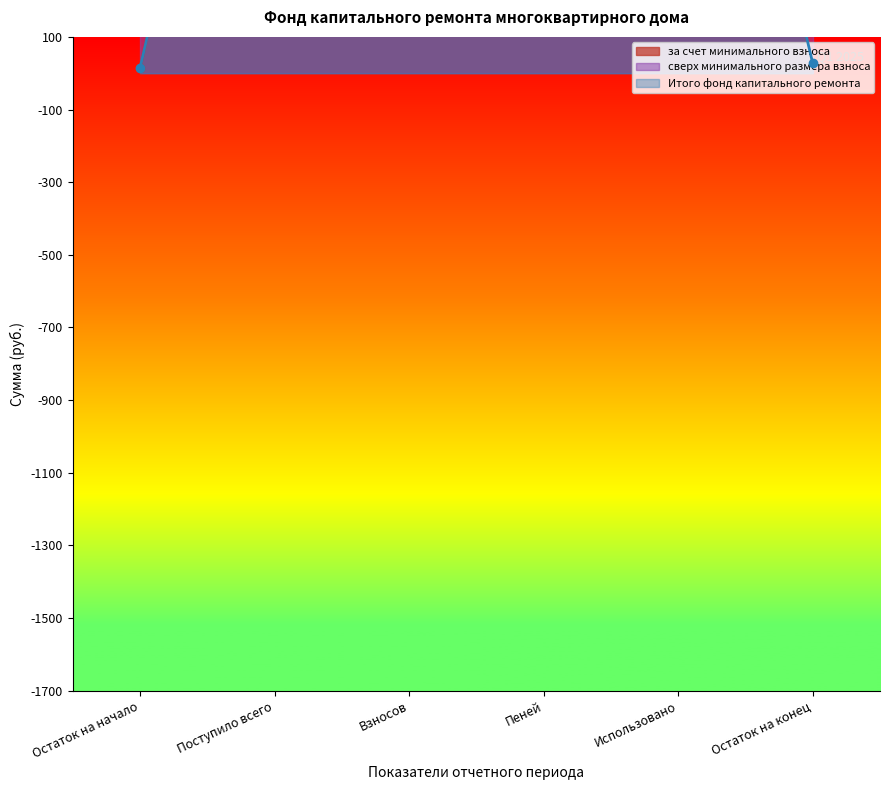

What is the approximate value of за счет минимального взноса at Взносов?

1611.2